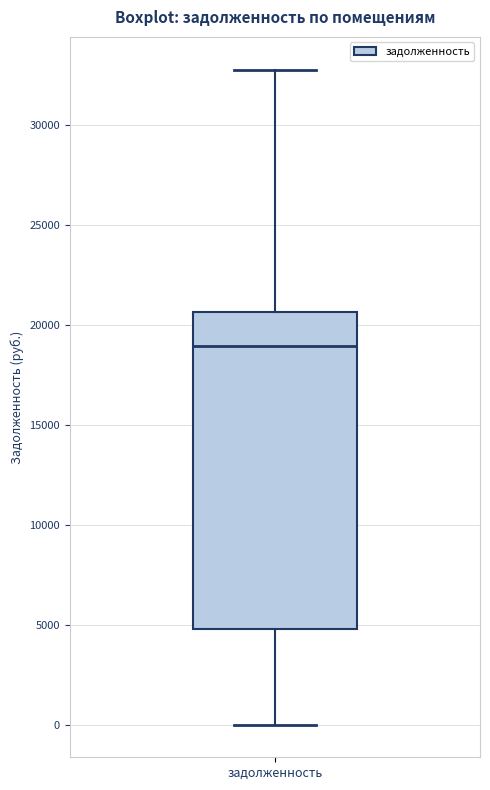

Read this box plot against the y-axis: the position of the median line, the range covered by the box, and the ends of both whiskers. The values are not printed on the chart, so give them approximately, as read against the axis.

median 19000, box 5000 to 20500, whiskers 0 to 33000